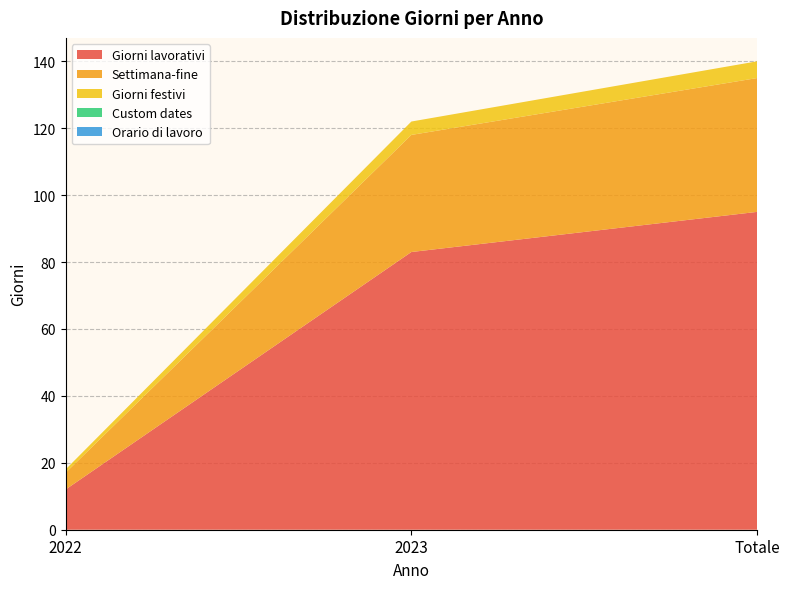

Reading right to left, transcribe all the data shown in this chart.

Giorni lavorativi: 95	83	12
Settimana-fine: 40	35	5
Giorni festivi: 5	4	1
Custom dates: 0	0	0
Orario di lavoro: 0	0	0